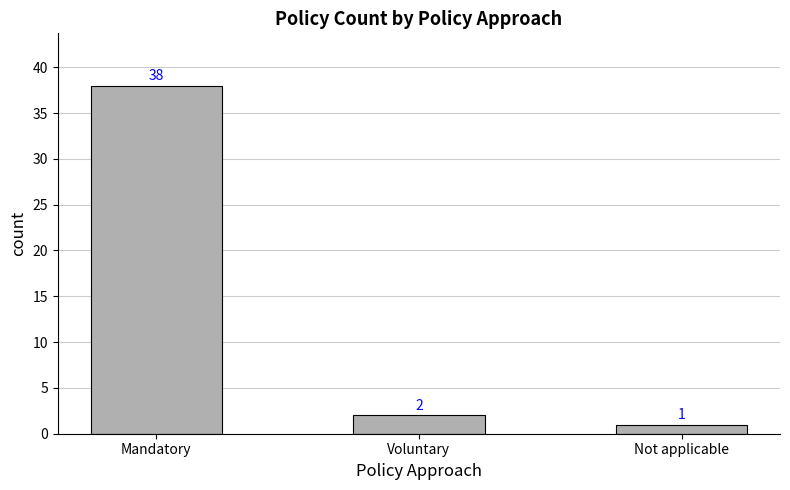

How many categories are shown in the chart?

3